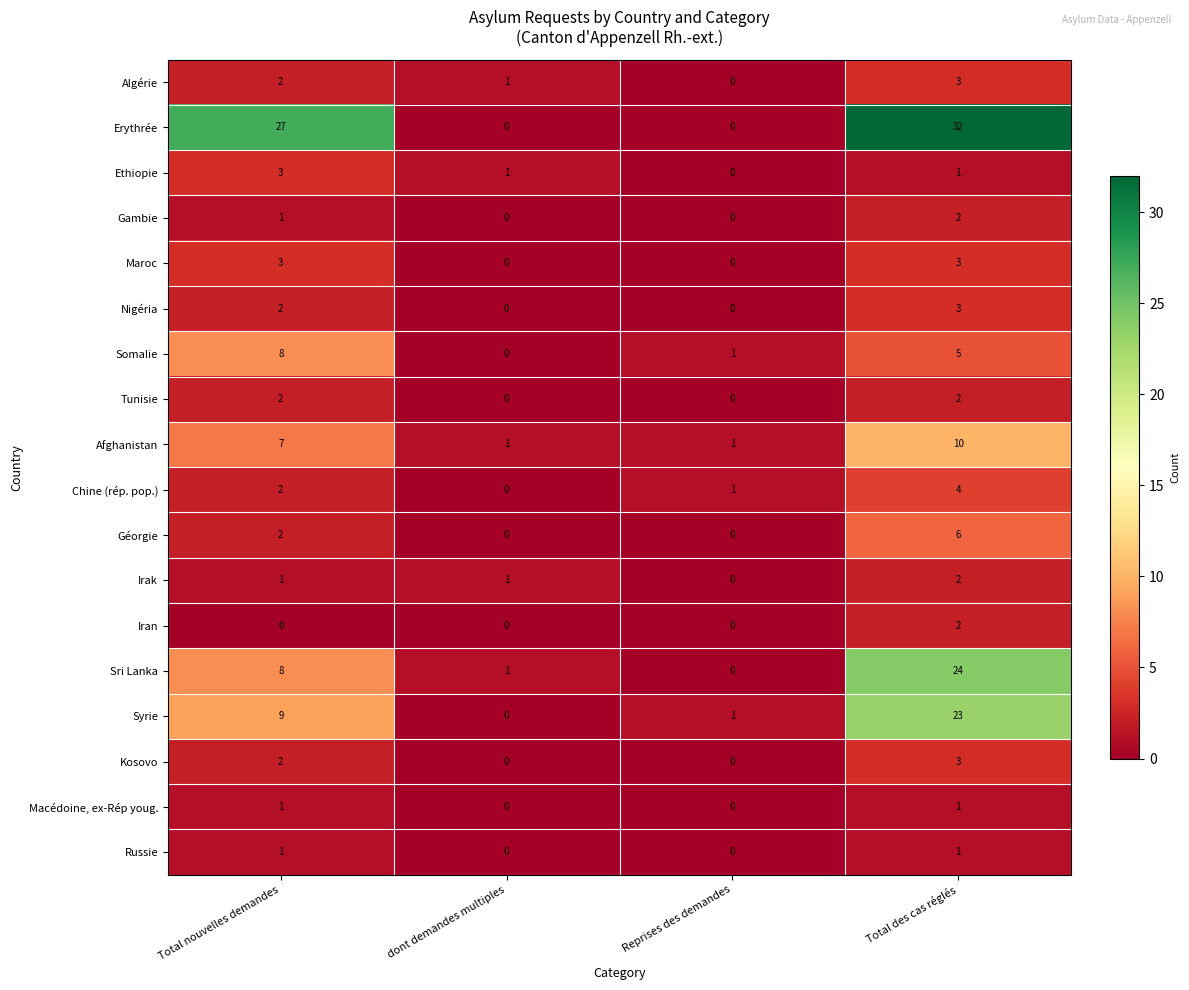

True or false: Irak has a value of 3 at Total des cas réglés.

False